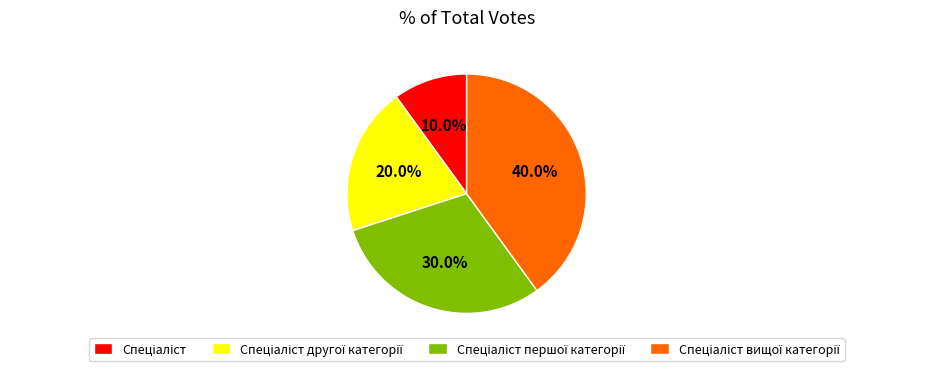

Is there any slice that represents more than half of the pie?

No